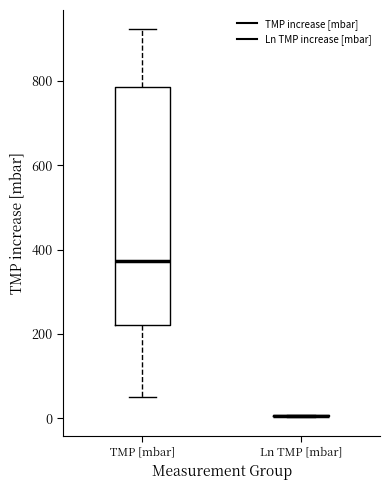

Reading left to right, read every box against the y-axis: the position of its median line, the range the box covers, and the ends of its whiskers. The values are not printed on the chart, so give them approximately, as read against the axis.

TMP [mbar]: median 380, box 220 to 780, whiskers 60 to 920
Ln TMP [mbar]: box collapsed to a line at 0, whiskers 0 to 0